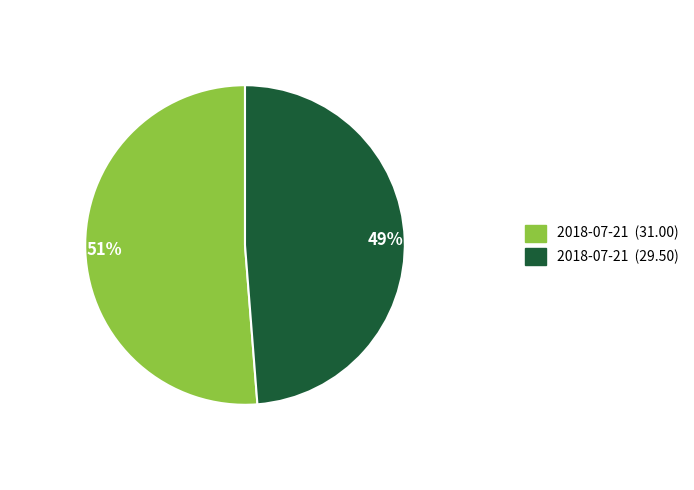

Is there a majority slice in this chart?

Yes